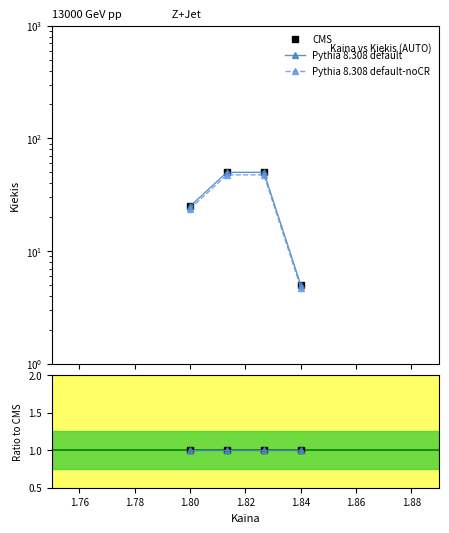

True or false: Pythia 8.308 default has more than 0 interior local peaks.

False